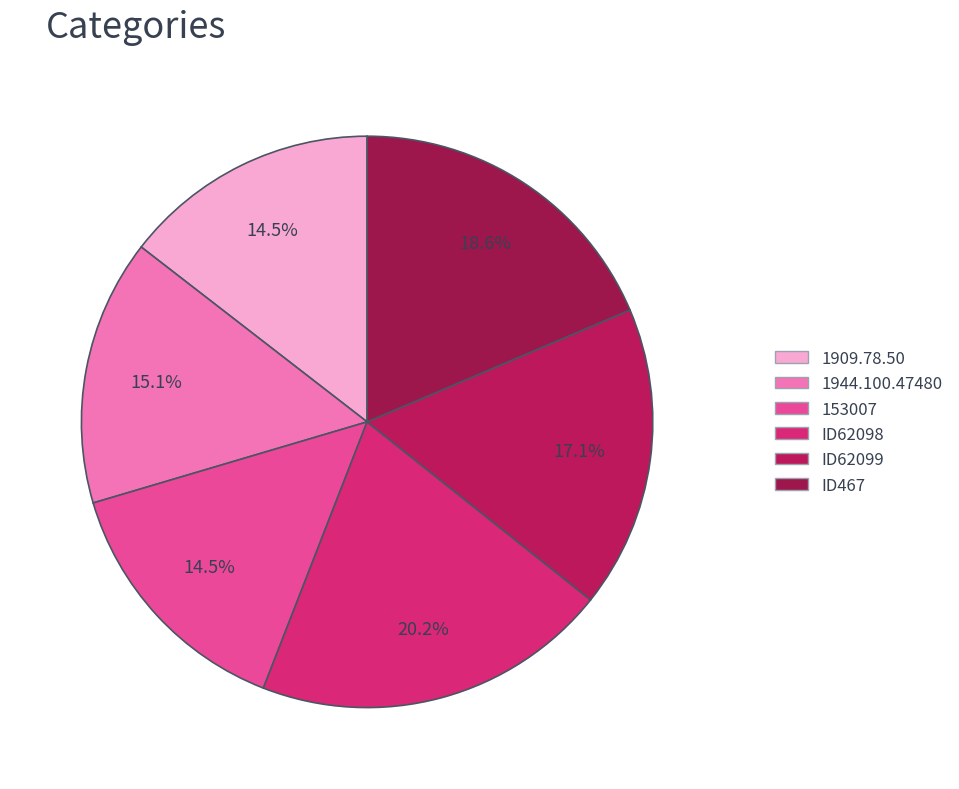

To the nearest percent, what is the difference between the ID62099 and 1909.78.50 slice percentages?

3%